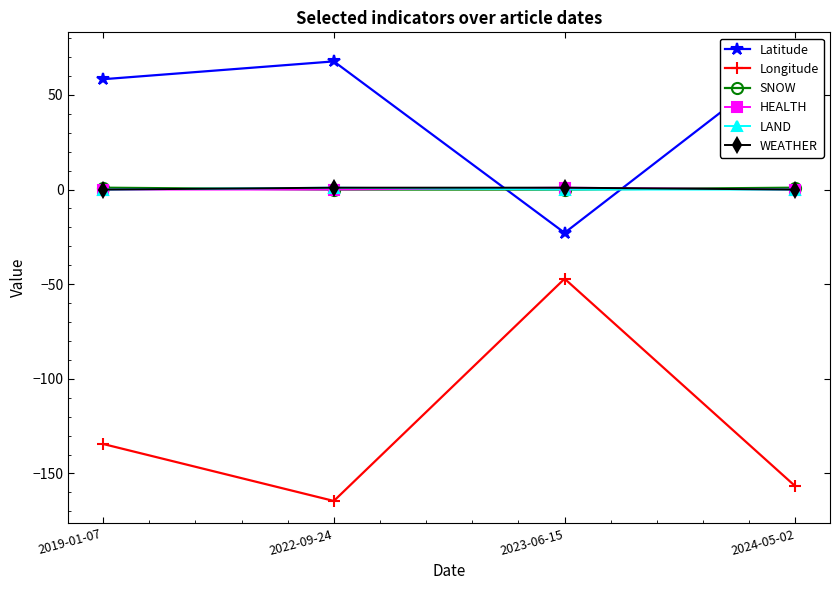

Reading left to right, what are all the values shown in this chart?

Latitude: 58.3	67.7	-22.9	71.3
Longitude: -134.4	-164.5	-47.1	-156.8
SNOW: 1.0	0.0	0.0	1.0
HEALTH: 0.0	0.0	1.0	0.0
LAND: 0.0	1.0	0.0	0.0
WEATHER: 0.0	1.0	1.0	0.0